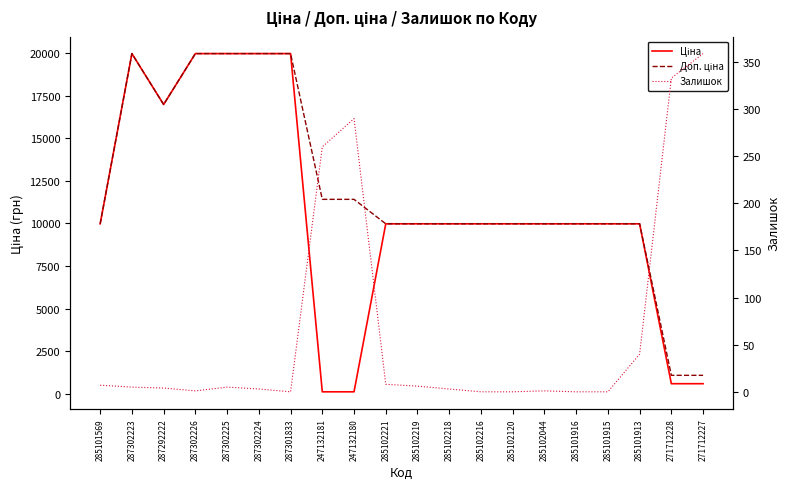

Read the Залишок value at 247132180.

290.0